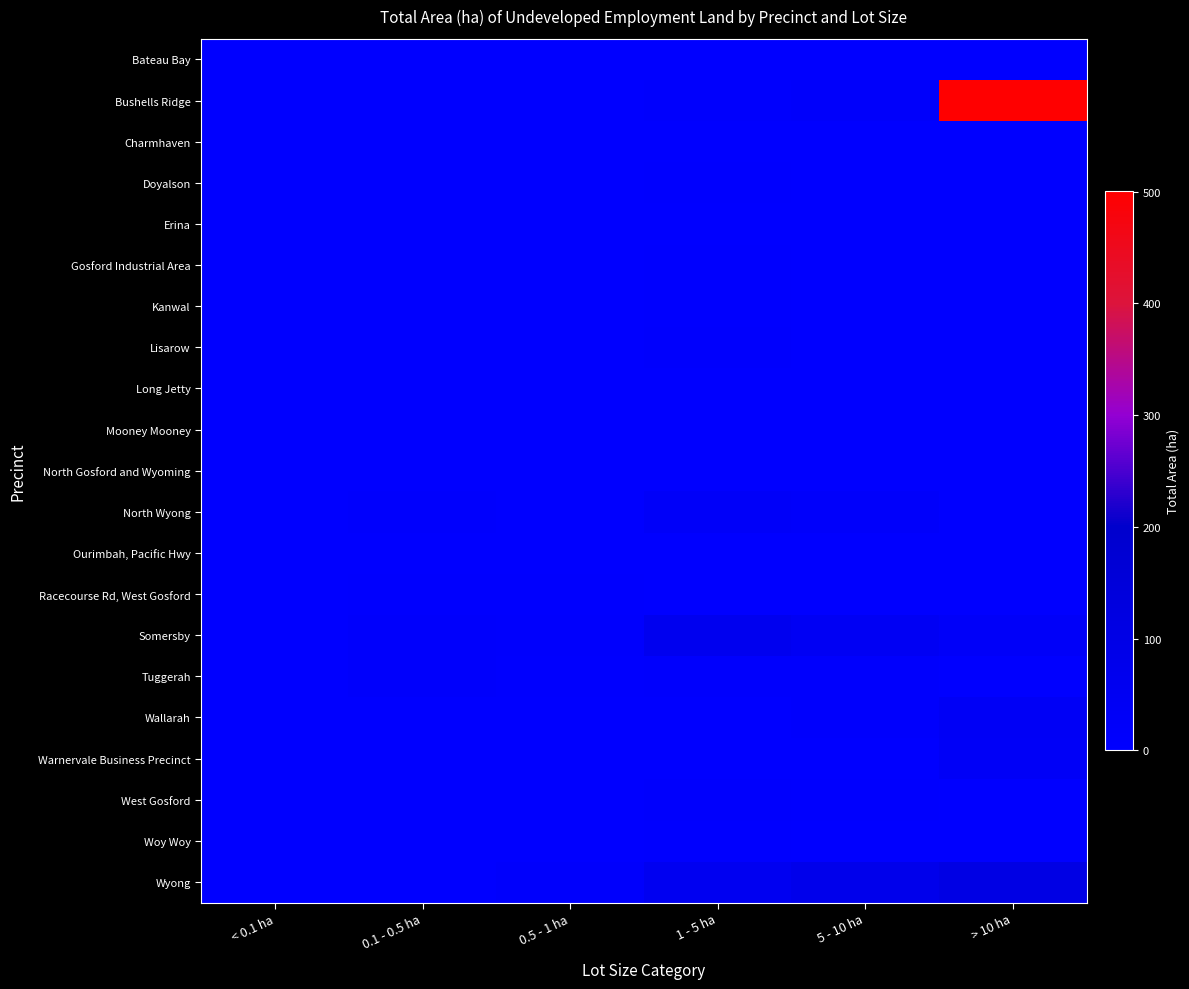

Between 1 - 5 ha and > 10 ha, which is larger?

1 - 5 ha